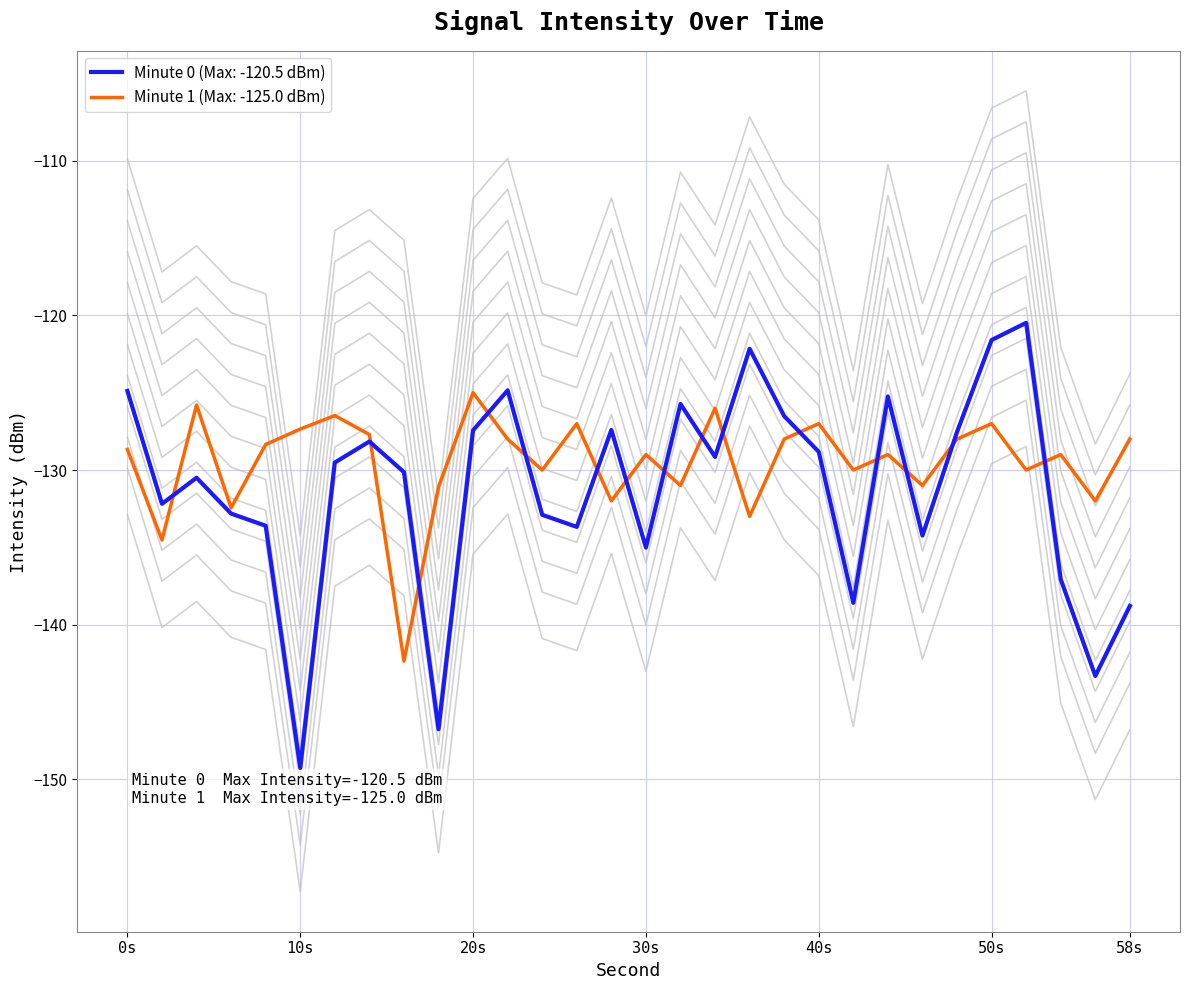

In intensity(dBm) - minute 1, how many points are lower than both neighbors (excluding endpoints)?

11